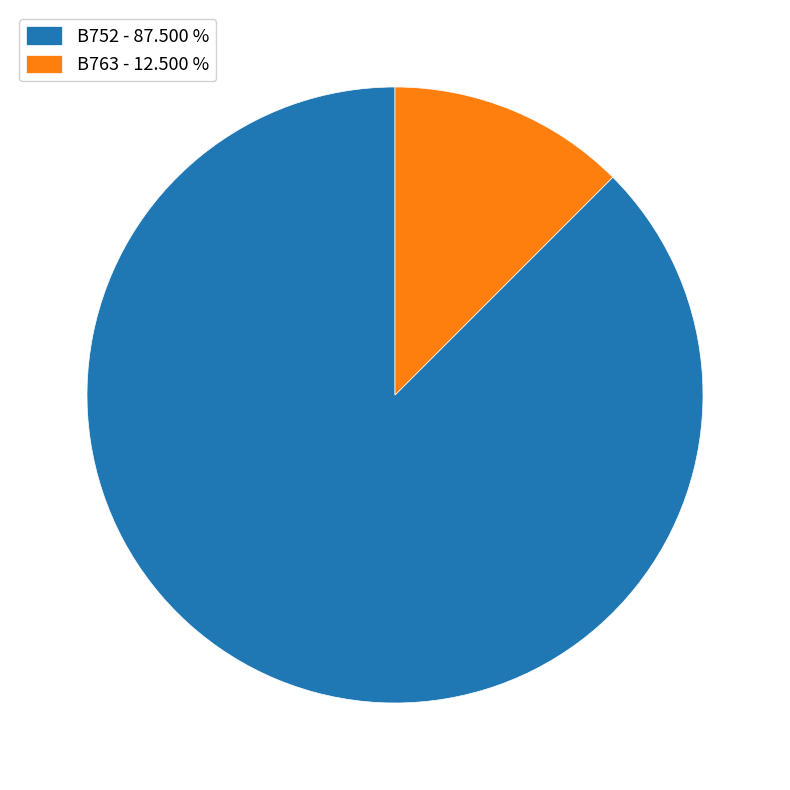

Rank the categories by value from lowest to highest.

B763, B752